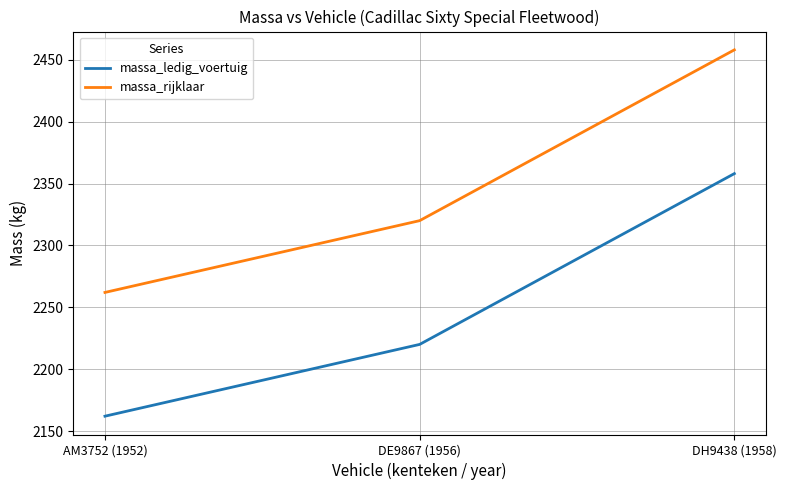

What is the spread (max minus min) of values at DE9867 (1956)?

100